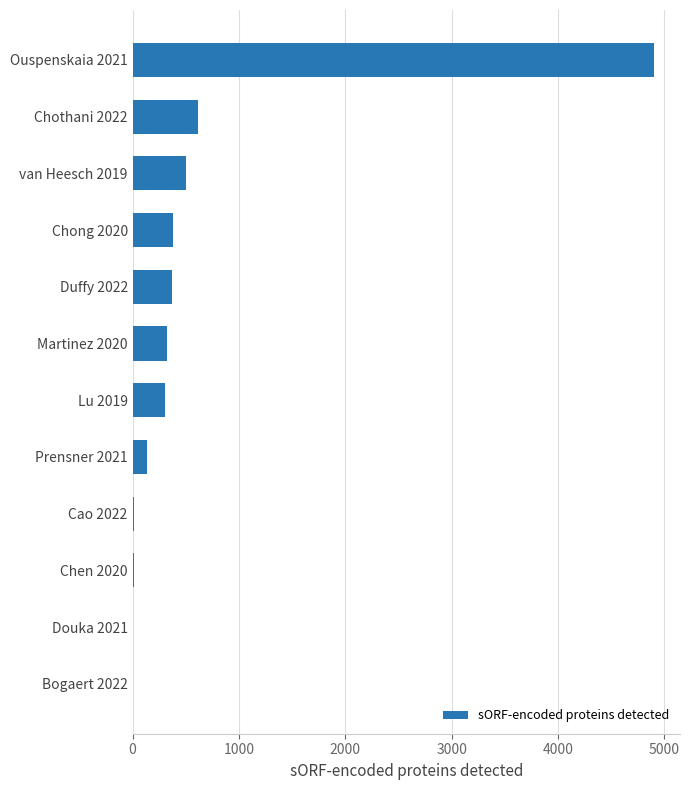

What is the maximum value shown in the chart?

4903